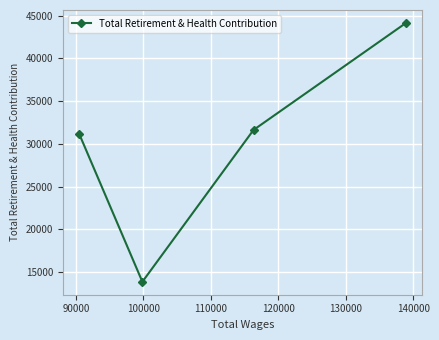

How many points are lower than both their immediate neighbors (excluding endpoints)?

1